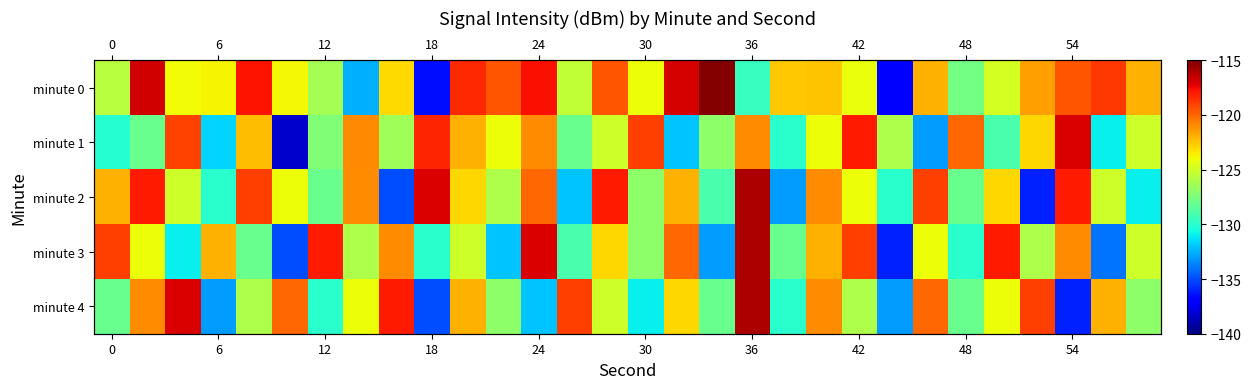

What is the difference between the second highest and minimum values in the minute 3 series?

19.0